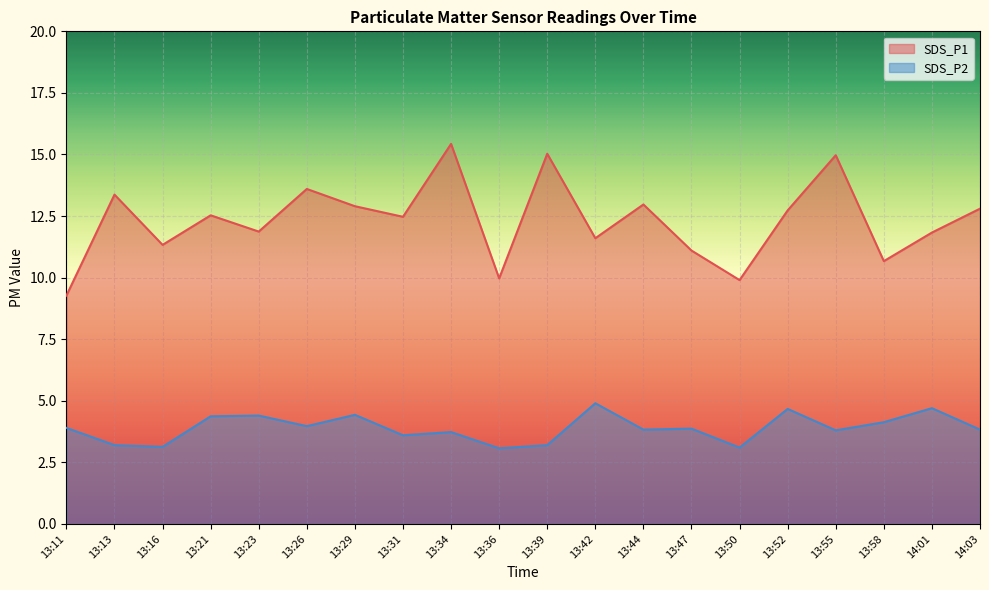

Which has a higher value, 13:55 or 13:42?

13:55